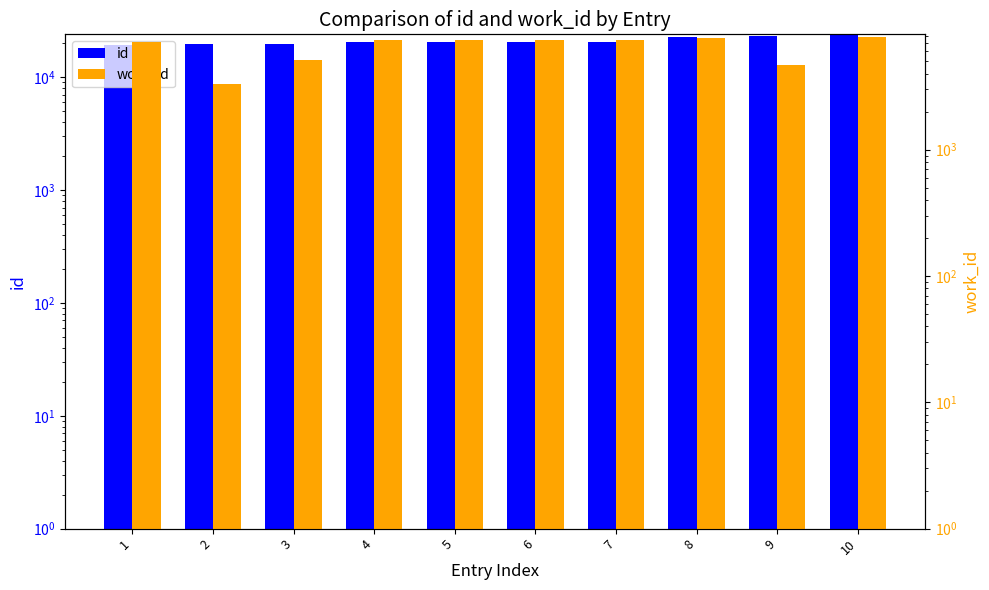

Reading left to right, what are all the values shown in this chart?

id: 19178	19734	19785	20404	20418	20516	20530	22640	23372	23710
work_id: 7094	3330	5175	7400	7400	7408	7409	7665	4702	7856